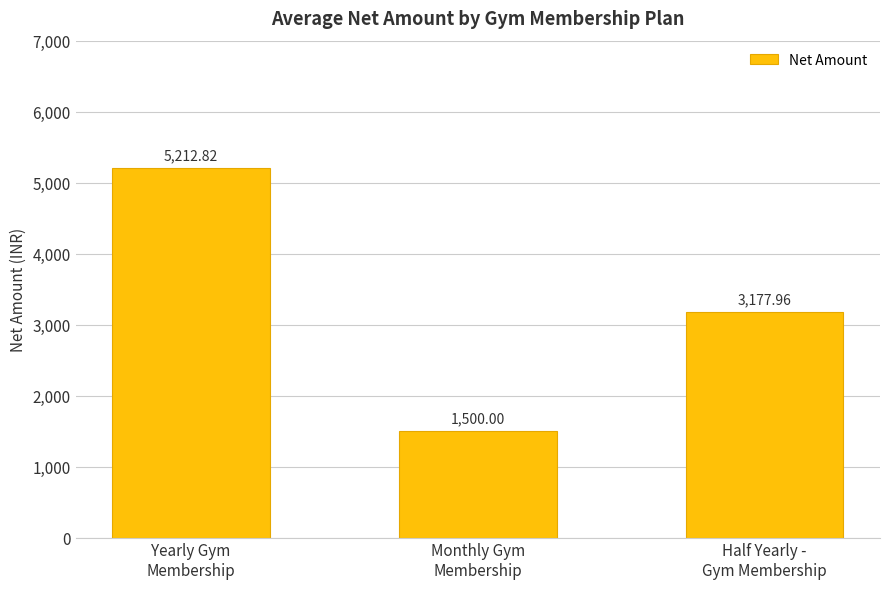

The value at Half Yearly -
Gym Membership is 4794.5. True or false?

False